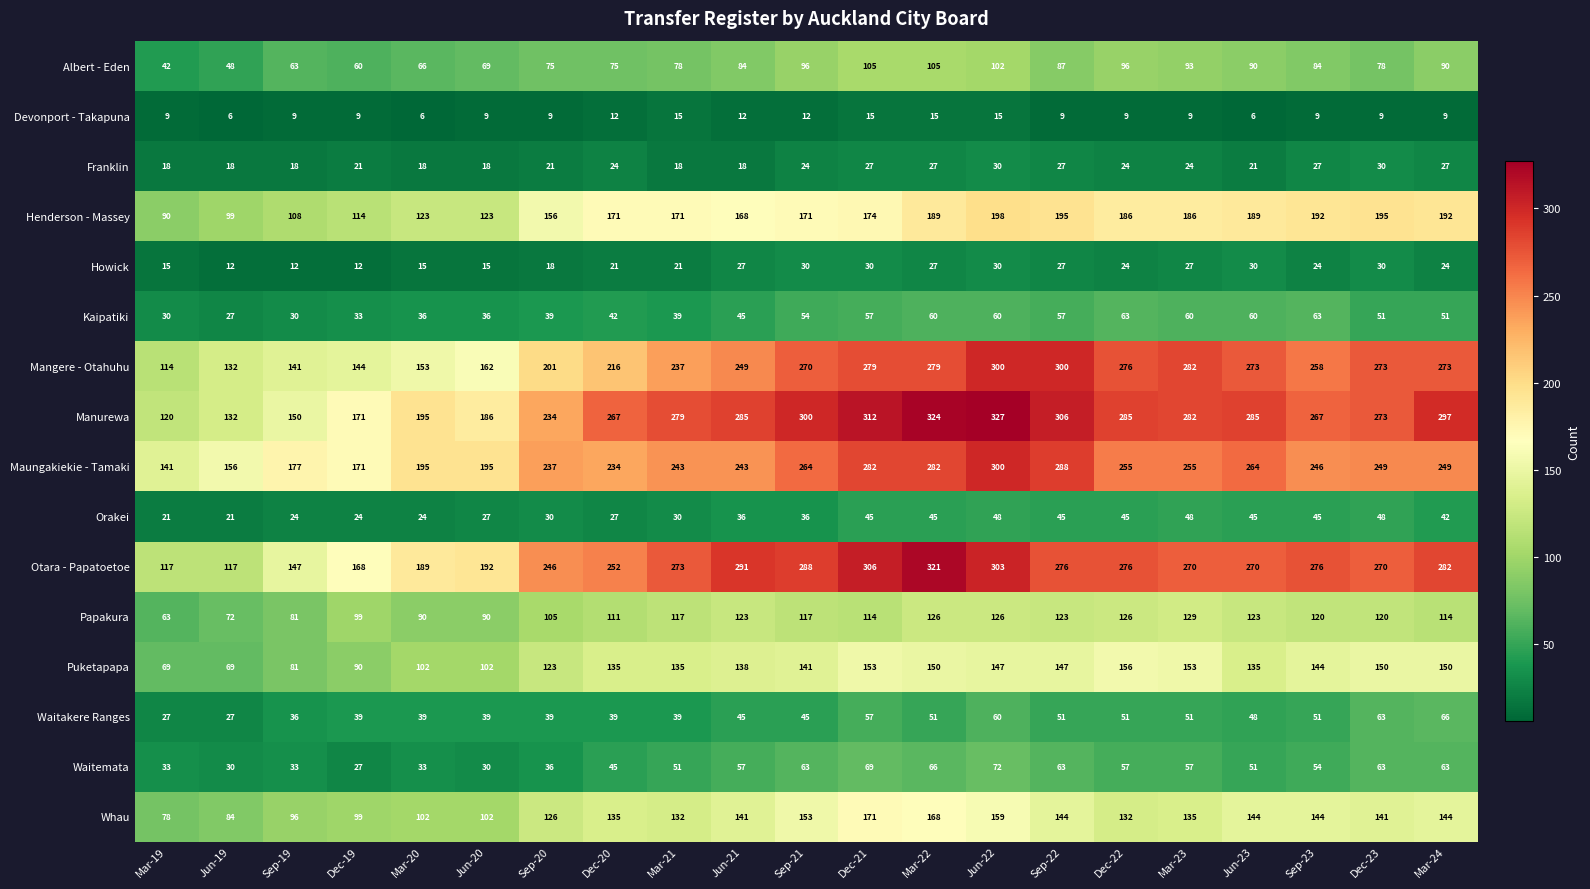

What is the minimum value shown in the chart?

6